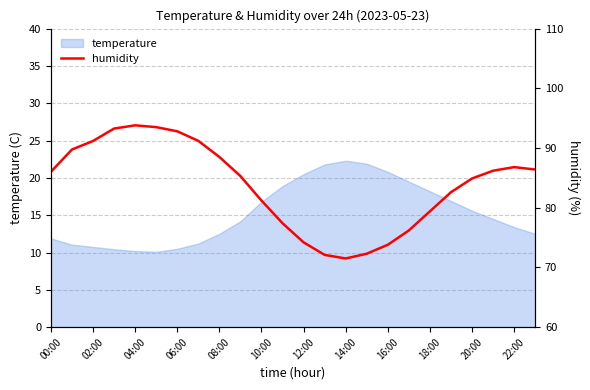

What is the lowest value of the temperature series?

10.1